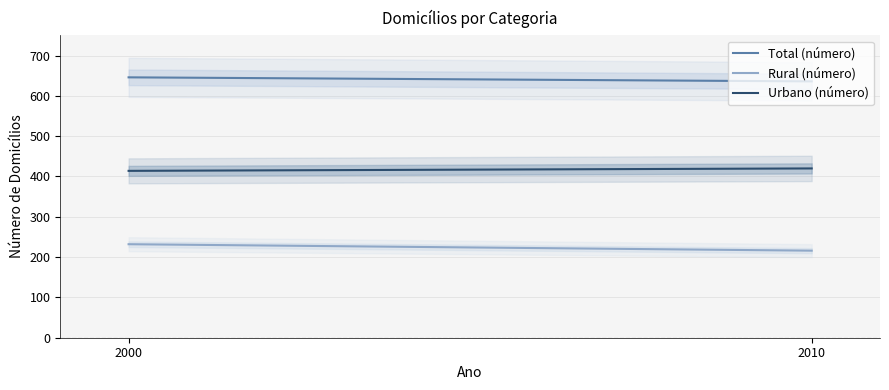

What is the minimum value for Urbano (número)?

414